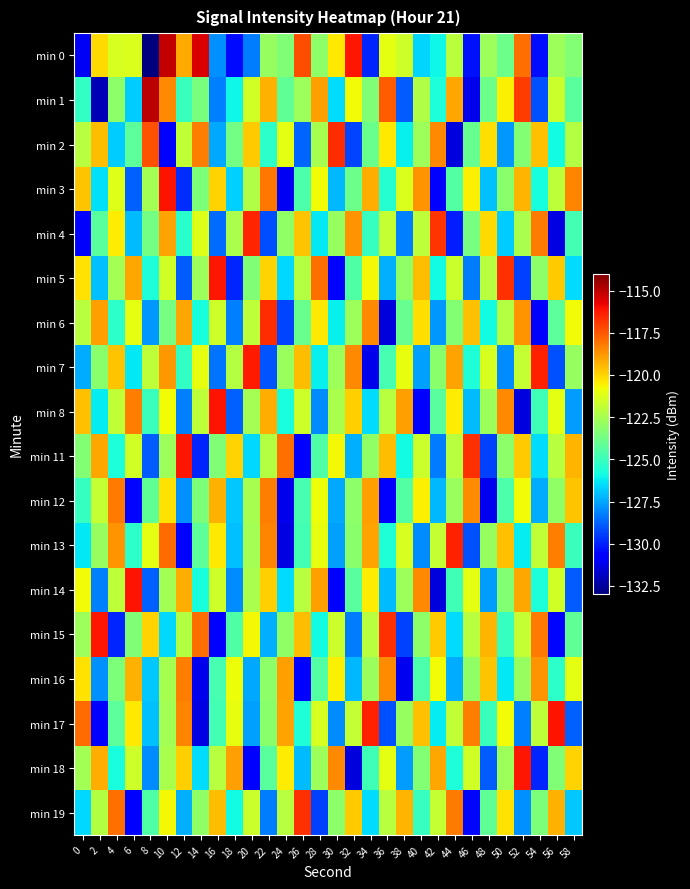

What is the spread (max minus min) of values at 22?

12.6